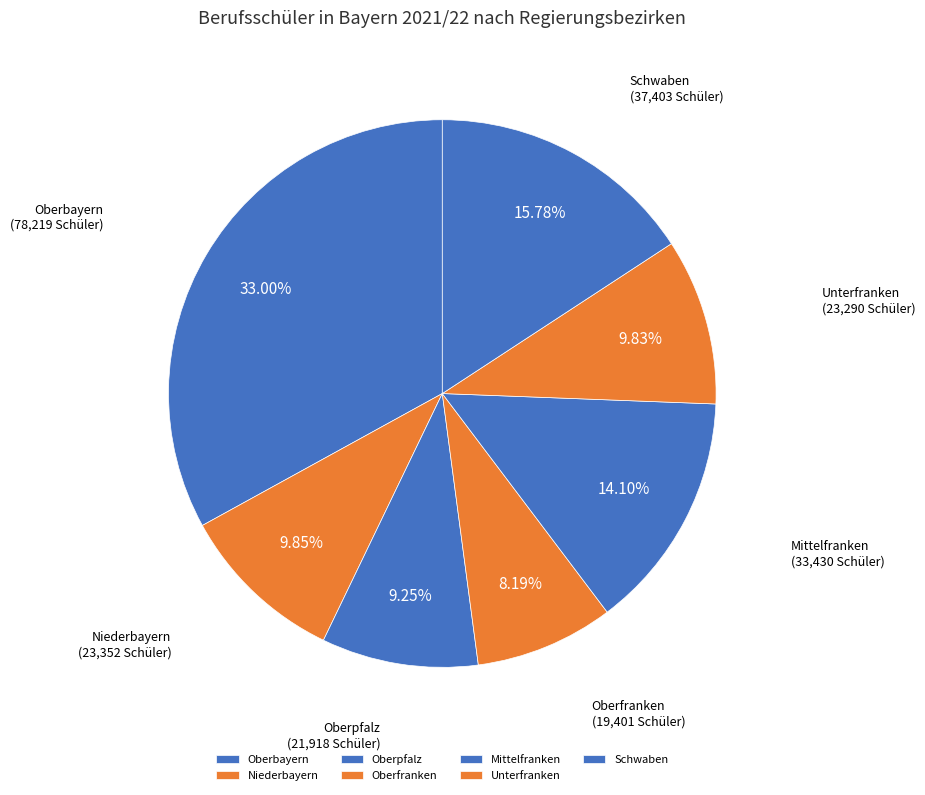

What percentage is the Schwaben slice, to the nearest percent?

16%